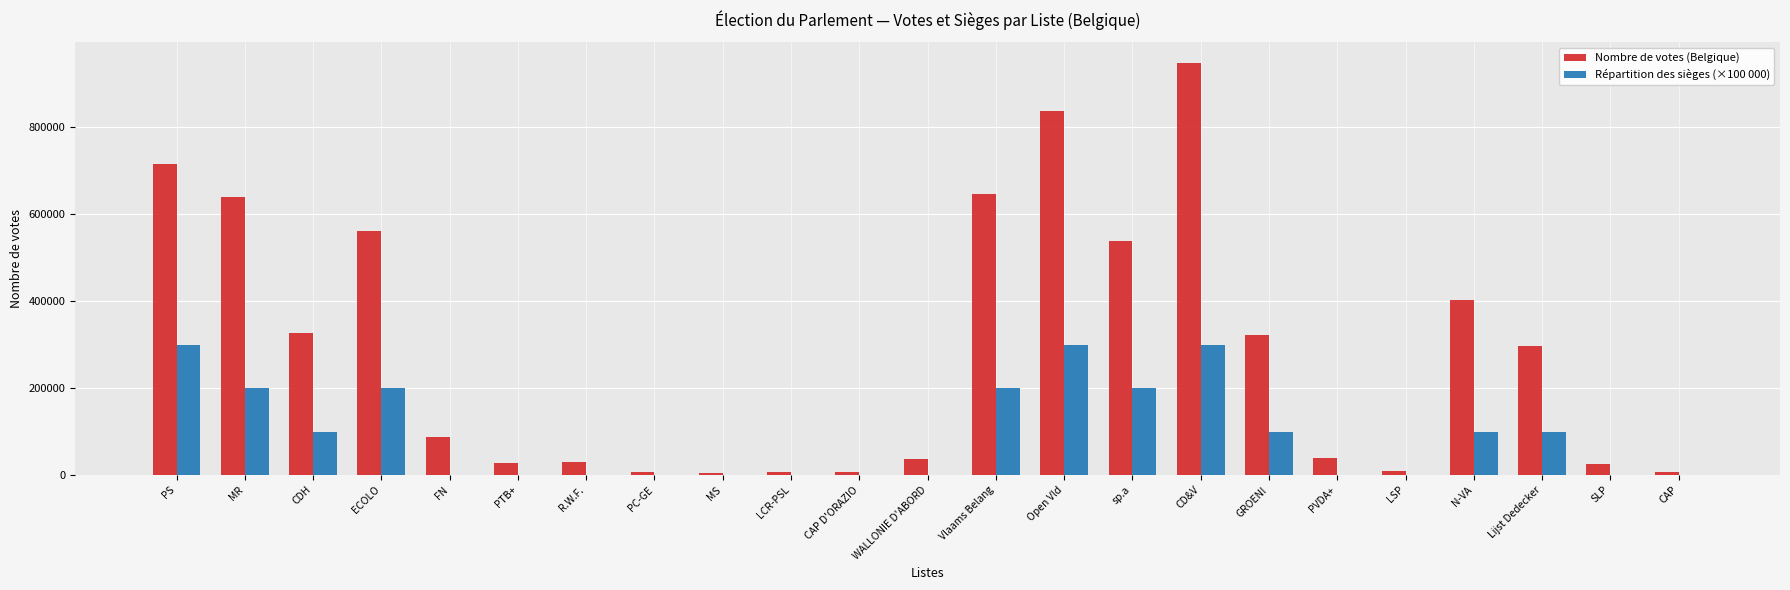

What is the average value of the Répartition des sièges (×100 000) series?

91304